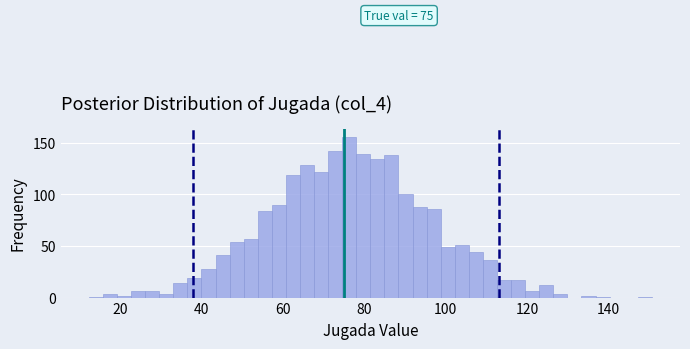

Read against the x-axis, roughly where is the centre of the tallest bar?

76